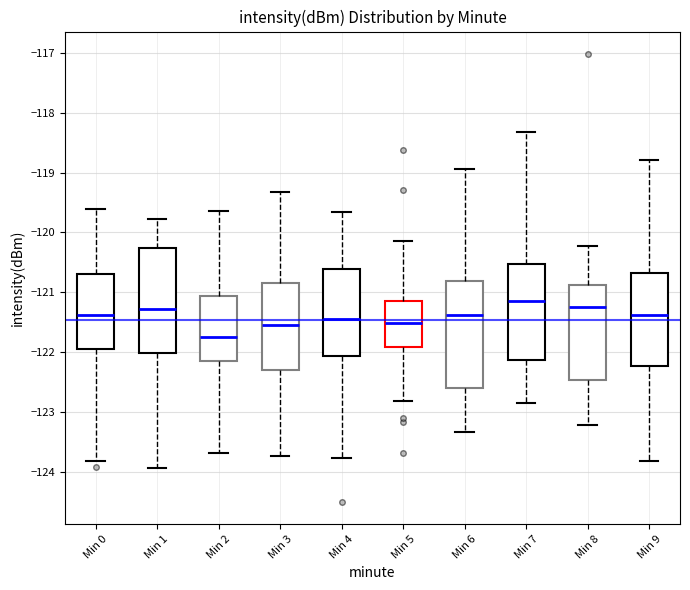

Which box has the lowest median line?

Min 2